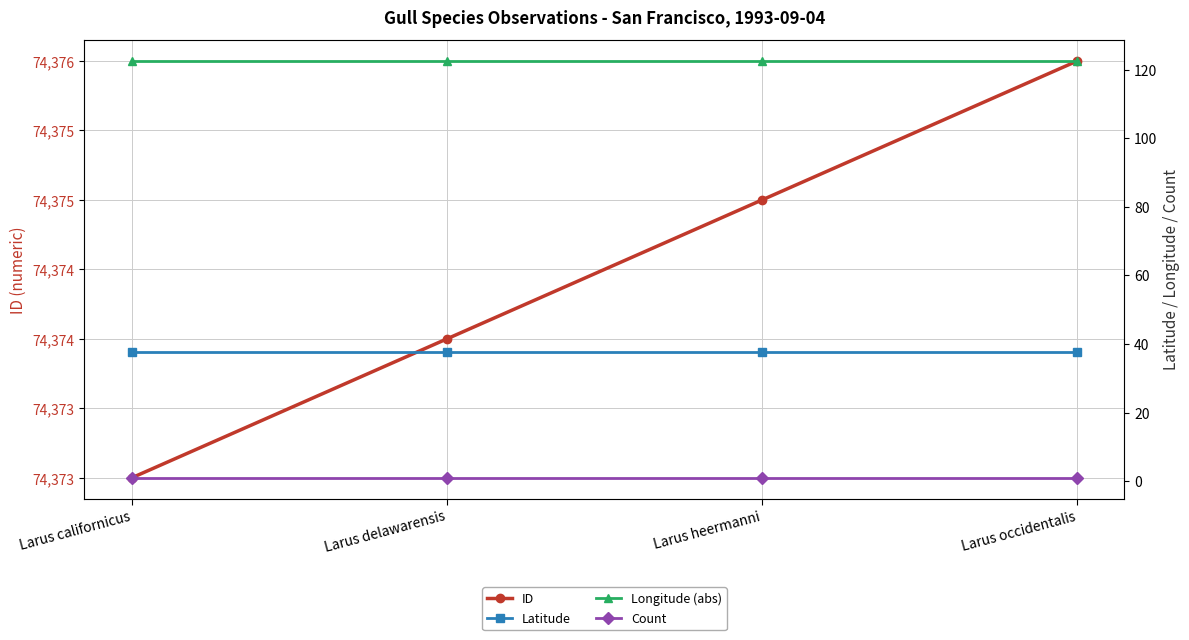

At which category does the chart reach its peak across all series?

Larus occidentalis